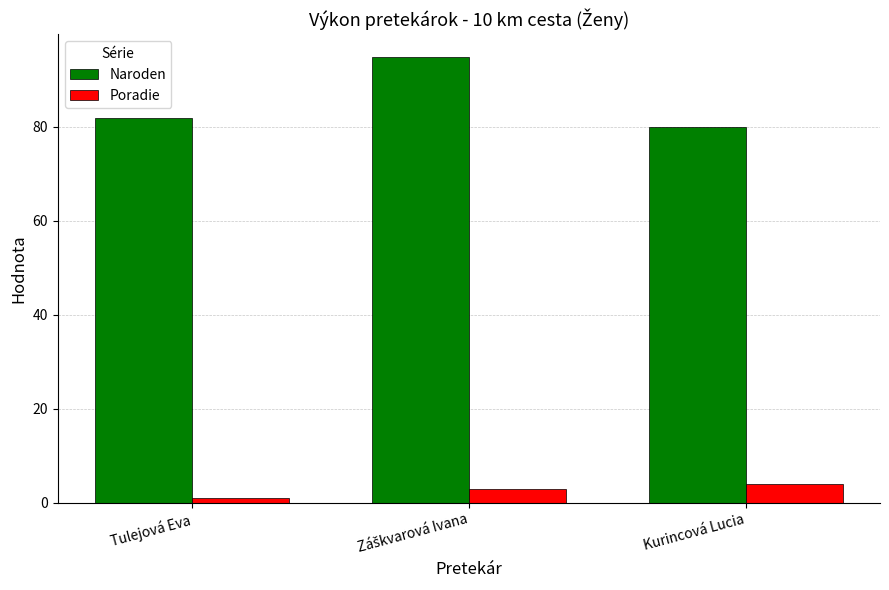

What is the smallest value displayed?

1